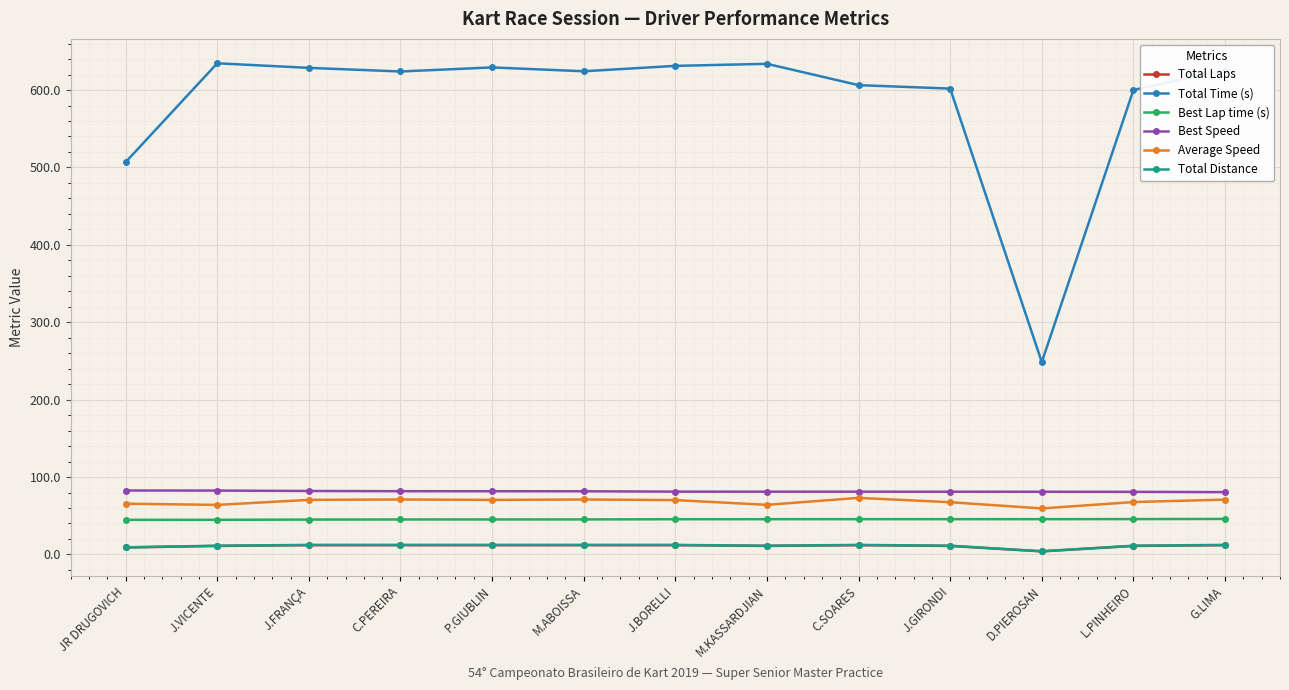

Count the number of data series in this chart.

6